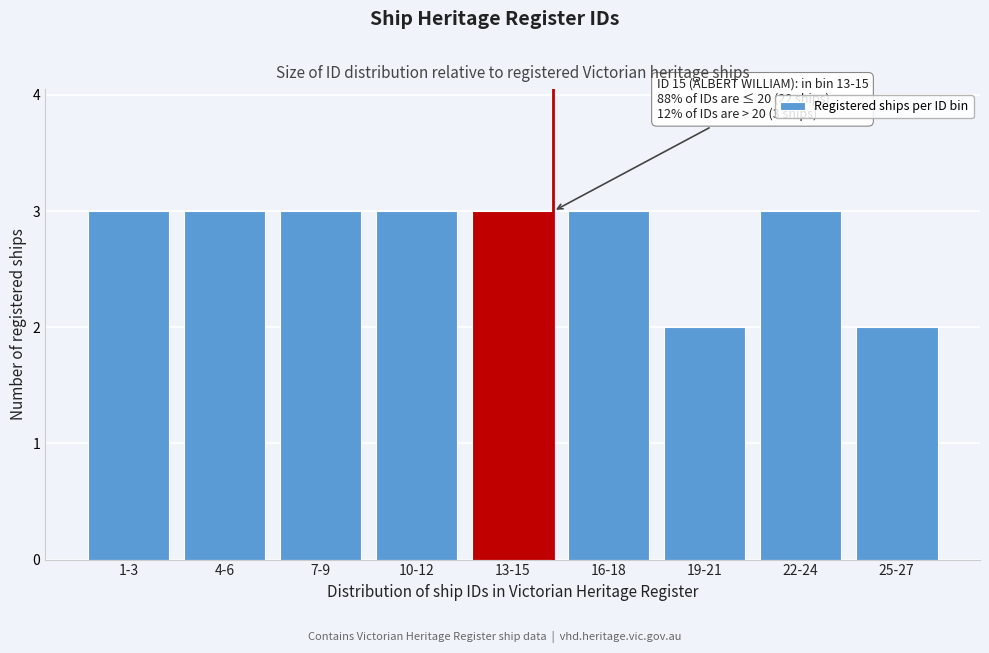

Reading left to right, transcribe all the data shown in this chart.

3	3	3	3	3	3	2	3	2